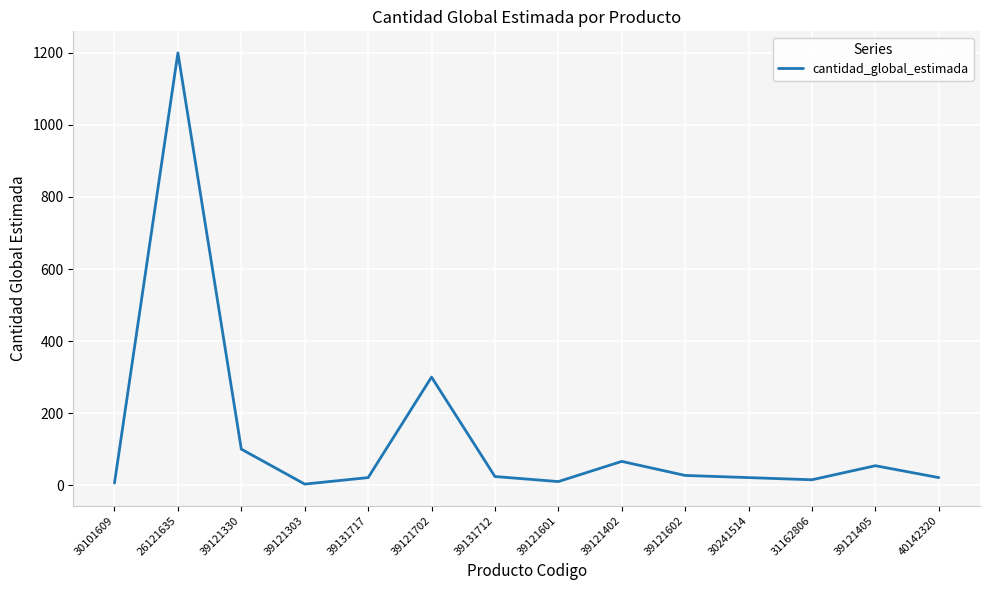

How many lines are shown in the chart?

1